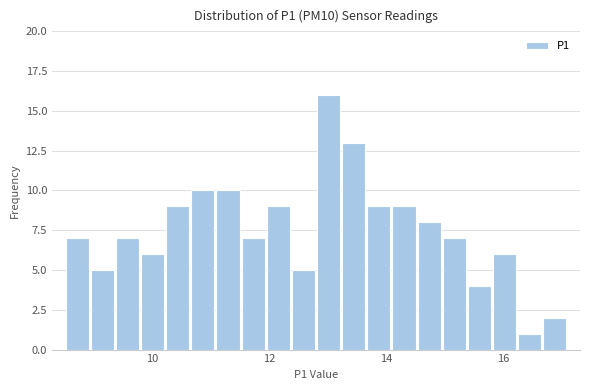

Read against the x-axis, roughly where is the centre of the tallest bar?

13.0